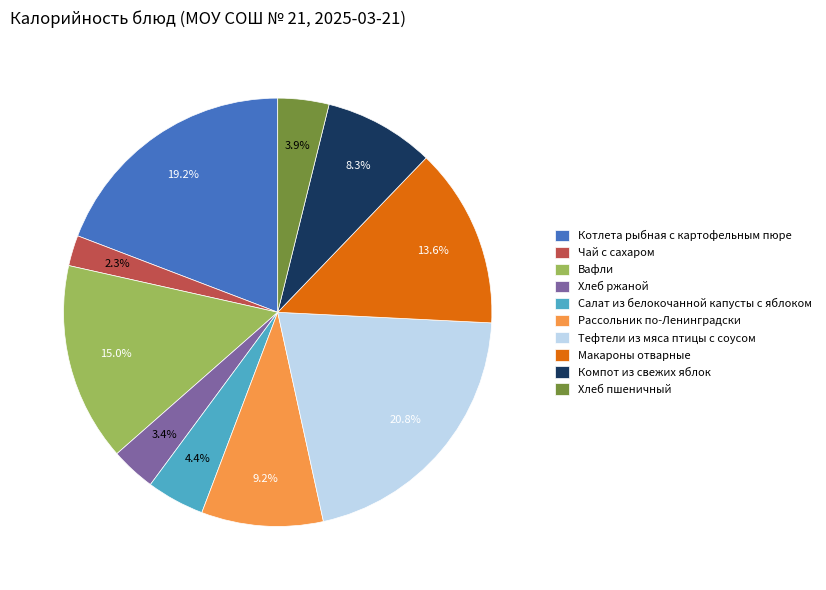

To the nearest percent, what is the difference between the largest and smallest slice percentages?

18%